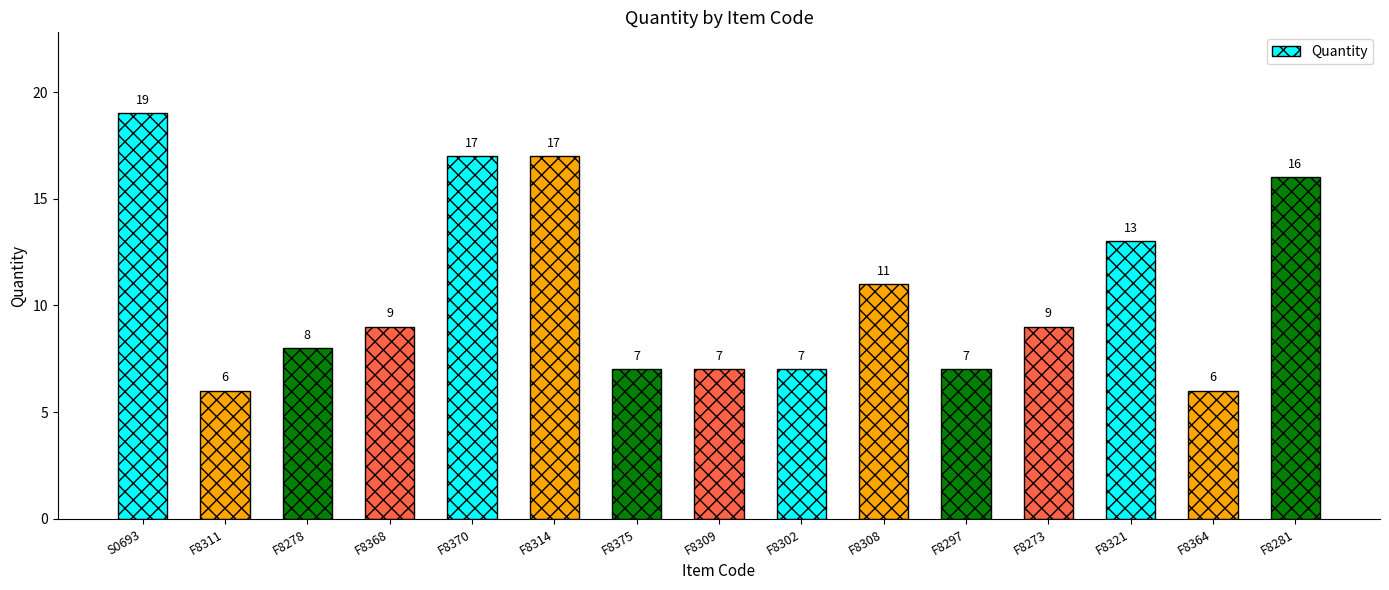

What is the label of the 13th bar from the right?

F8278